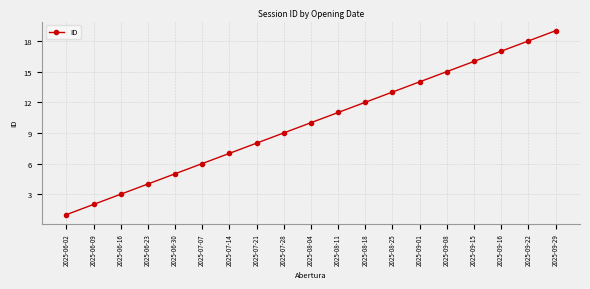

Which has a higher value, 2025-09-22 or 2025-09-16?

2025-09-22